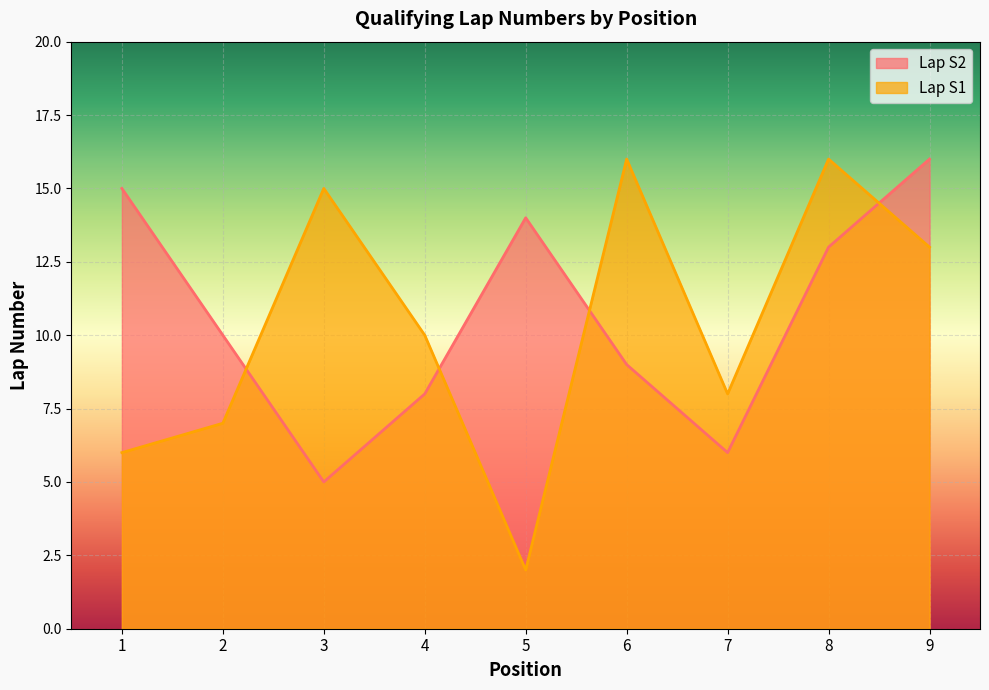

Is the value of Lap S1 at 7 greater than the value of Lap S2 at 7?

Yes